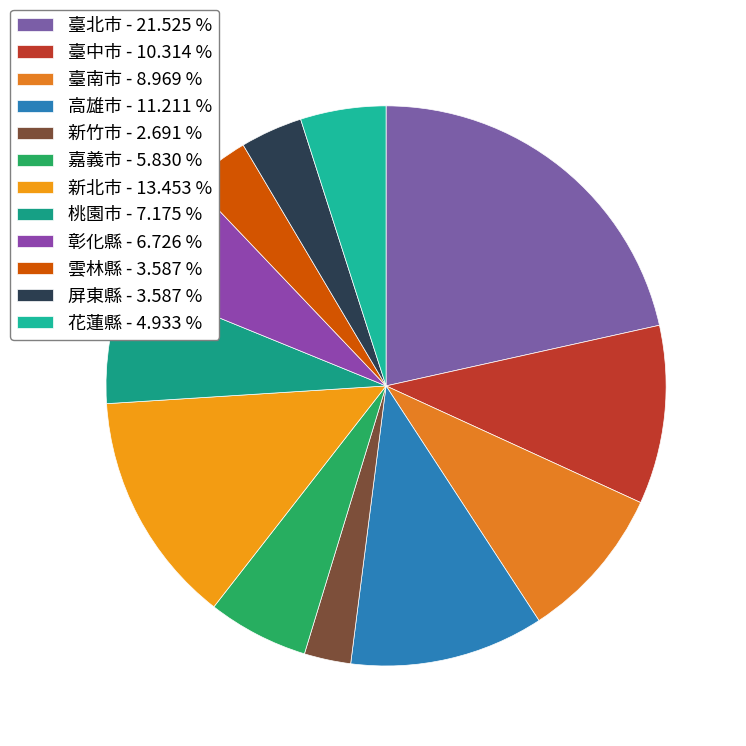

Does any single category account for the majority?

No